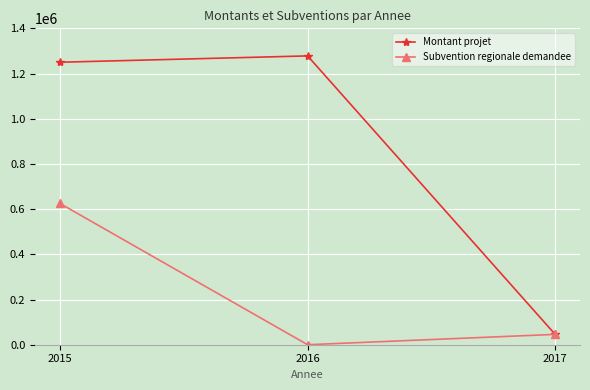

Which category has the lowest value across all series?

2016